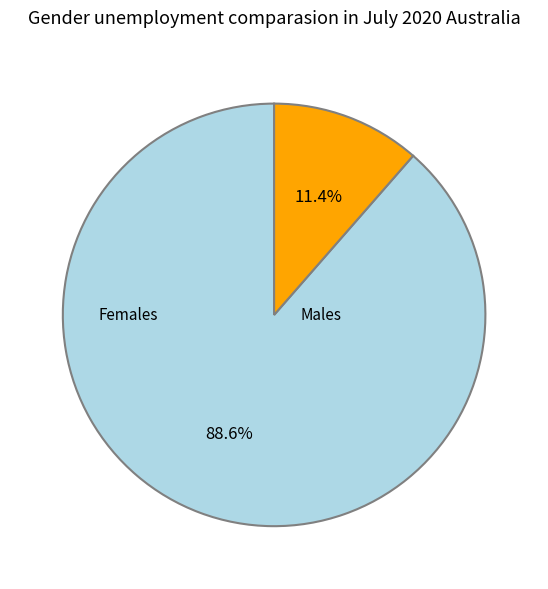

Which category accounts for the majority?

Males